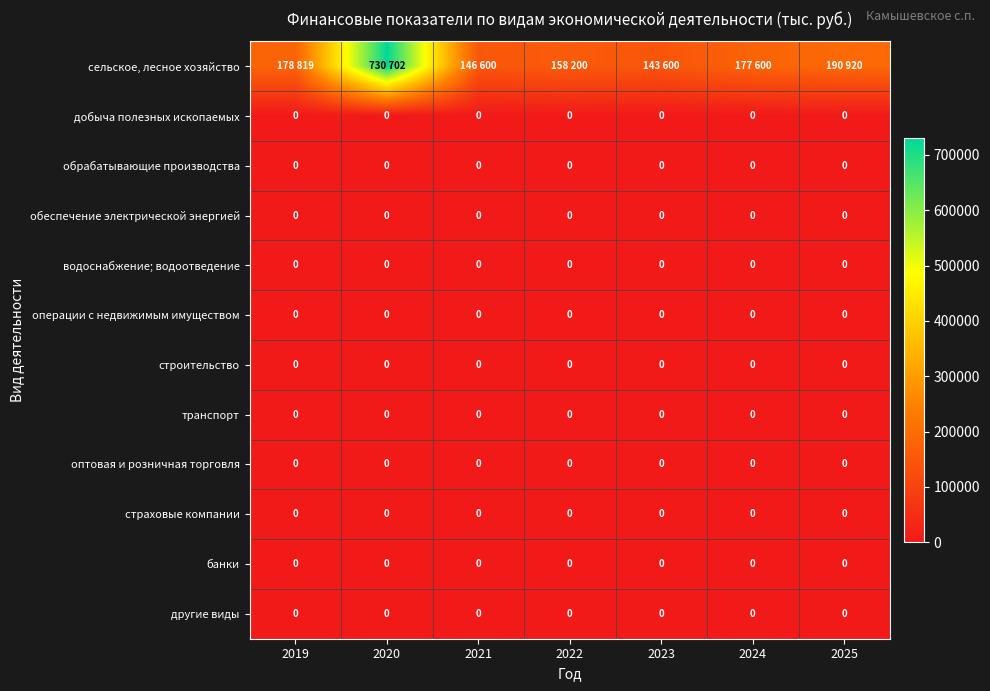

Is it true that операции с недвижимым имуществом equals 0 at 2022?

True